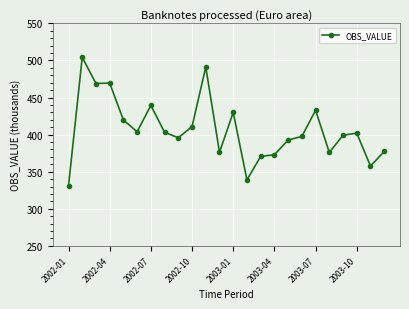

What is the value of the 17th point from the left?

392.6